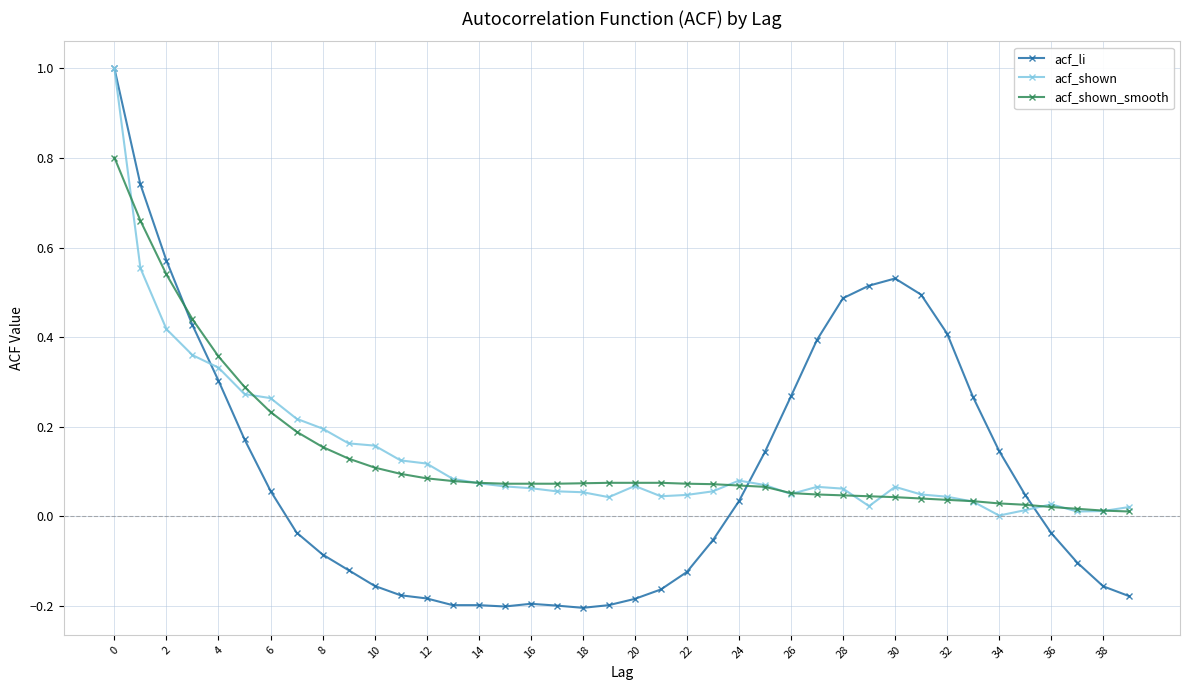

Which series has the widest spread of values?

acf_li